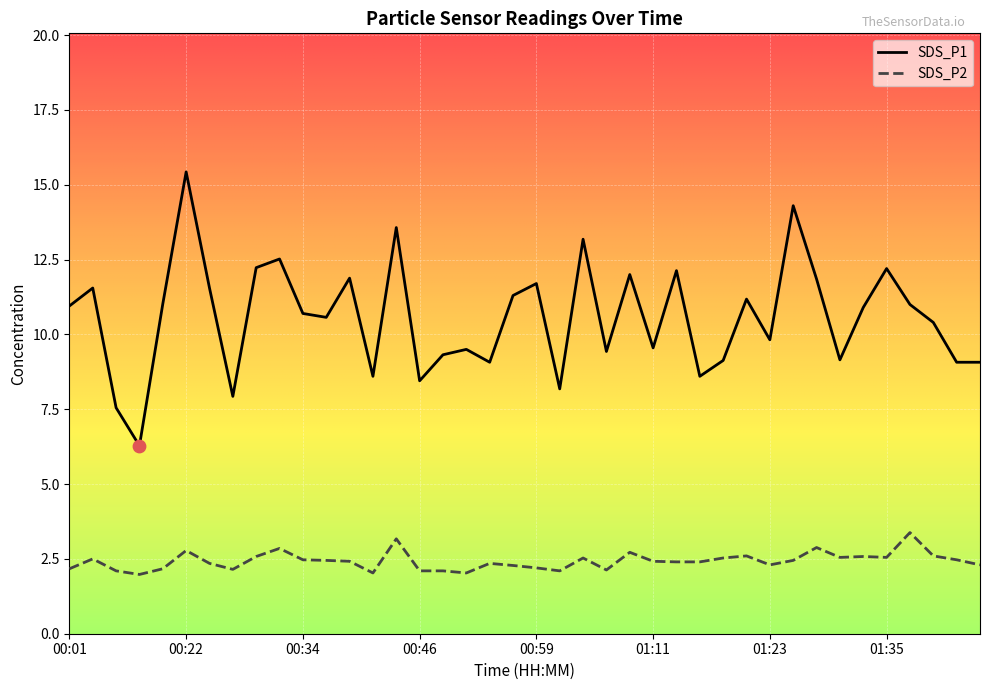

Which series reaches the minimum Y coordinate?

SDS_P2